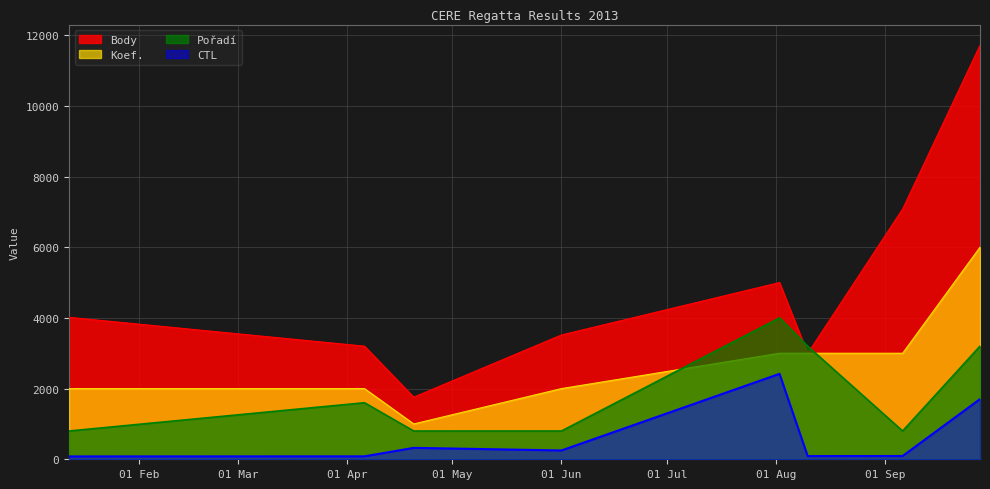

Reading left to right, what are all the values shown in this chart?

Body: 4016.0	3200.0	1758.0	3517.0	5000.0	2994.0	7081.0	11713.0
CTL: 80.8	83.2	323.2	249.6	2417.6	90.4	92.8	1703.2
Koef.: 2000.0	2000.0	1000.0	2000.0	3000.0	3000.0	3000.0	6000.0
Pořadí: 800.0	1600.0	800.0	800.0	4000.0	3200.0	800.0	3200.0